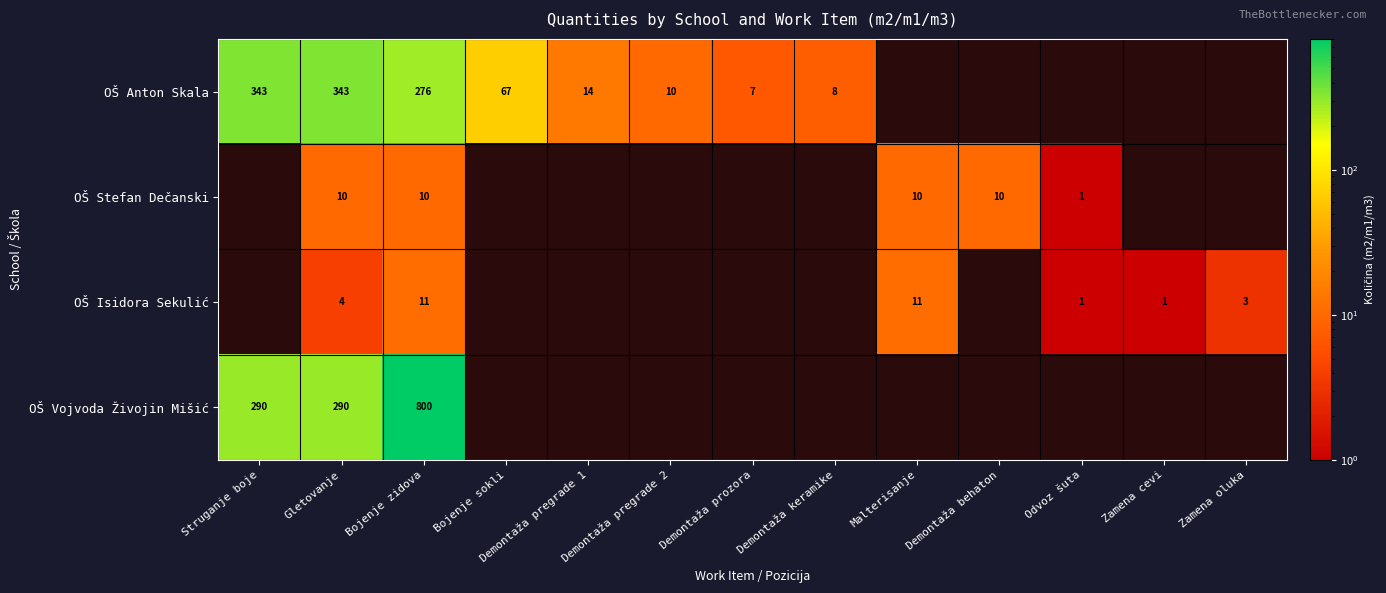

At which category is the sum across all series the highest?

Bojenje zidova